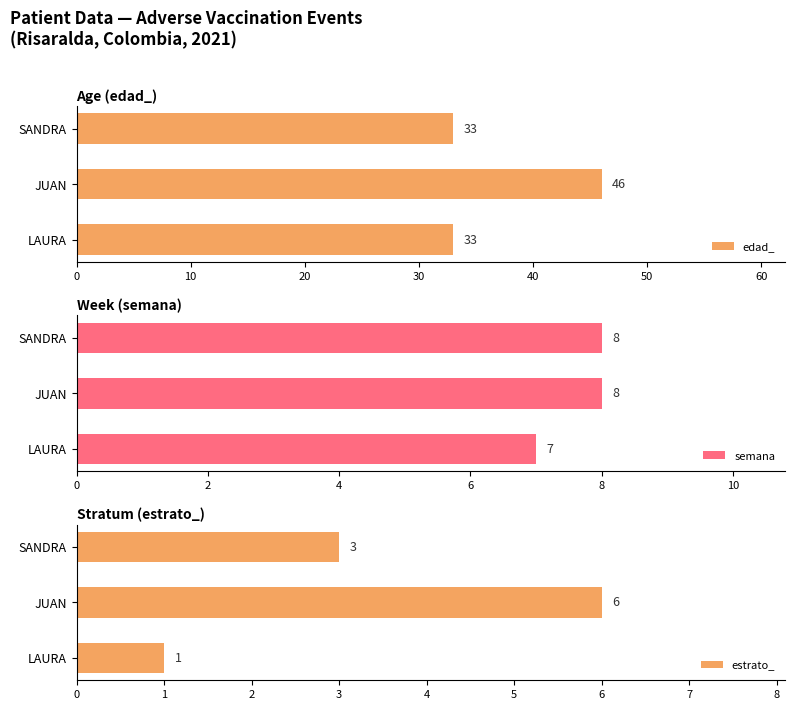

The value of edad_ at LAURA is 33. True or false?

True